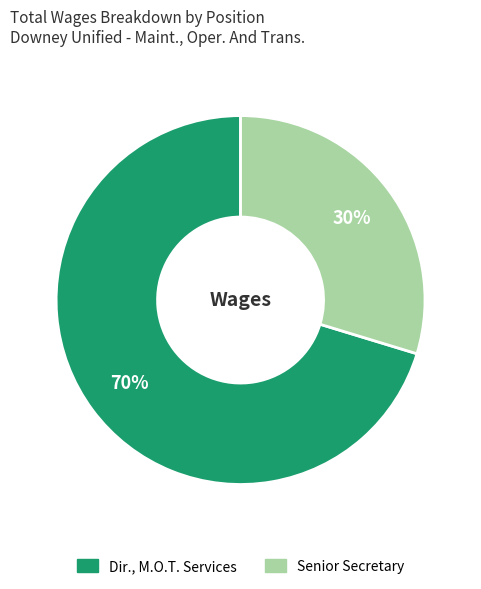

To the nearest percent, what is the average slice percentage?

50%